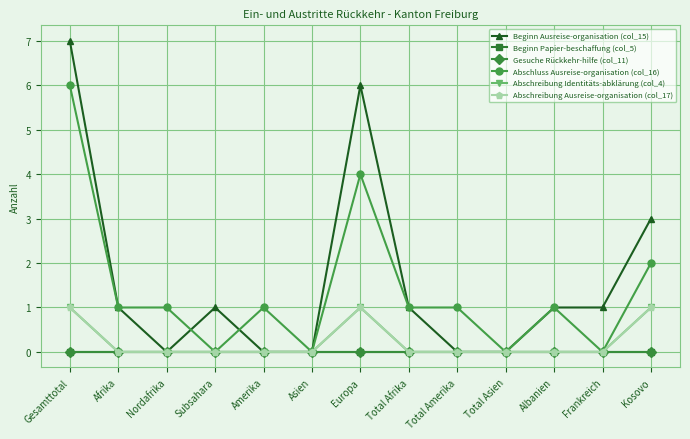

What is the difference between the highest and lowest values at Amerika?

1